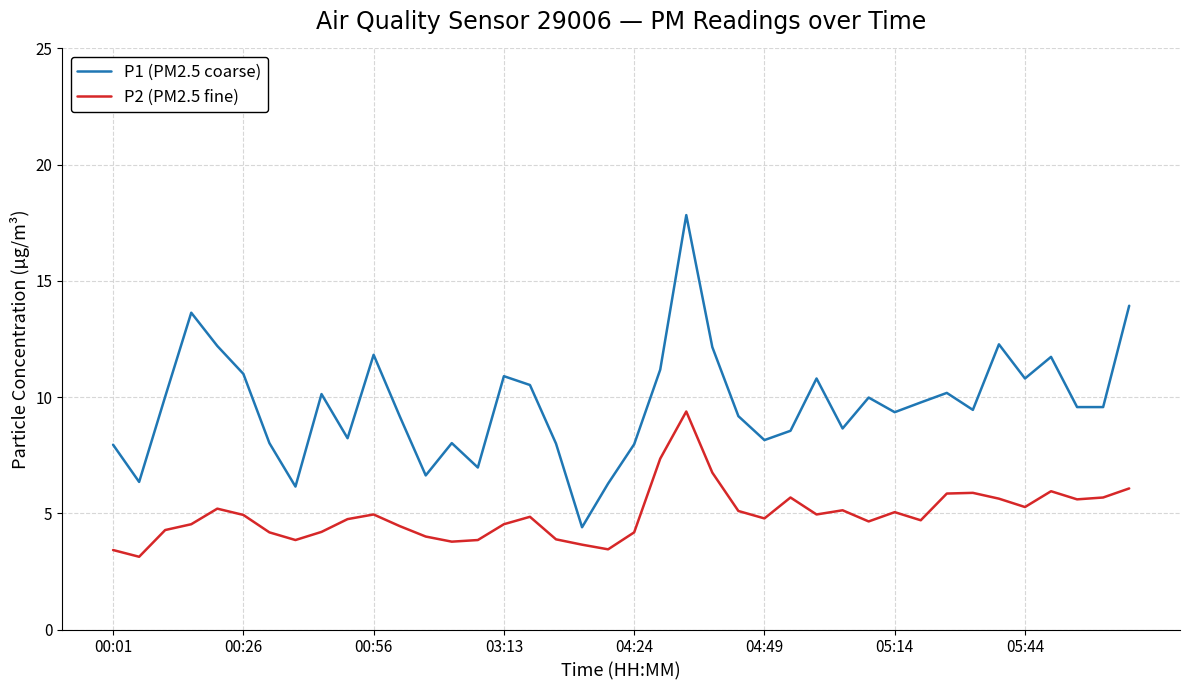

True or false: P1 (PM2.5 coarse) and P2 (PM2.5 fine) intersect in this chart.

False